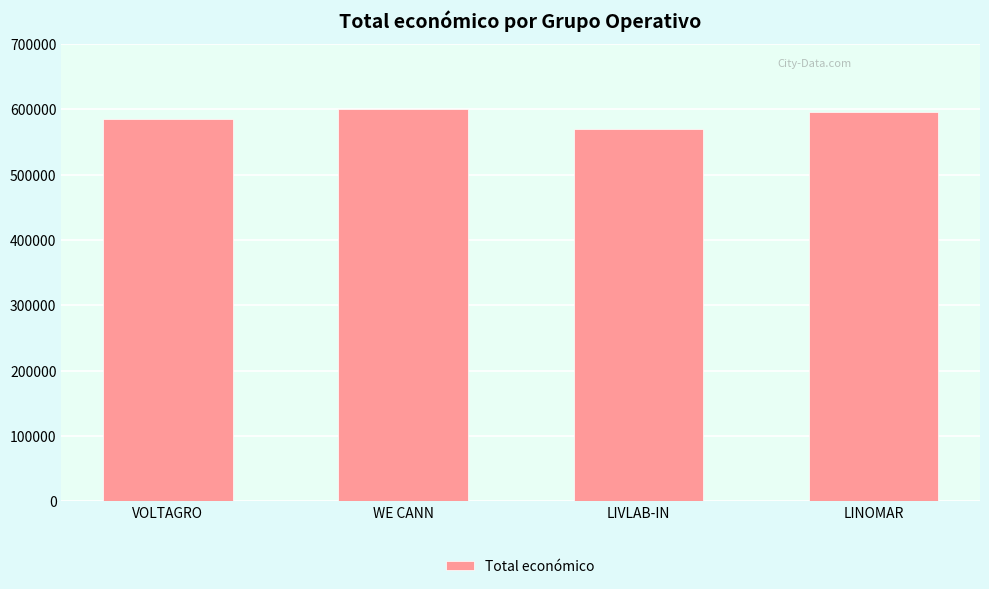

What is the greatest value displayed?

599584